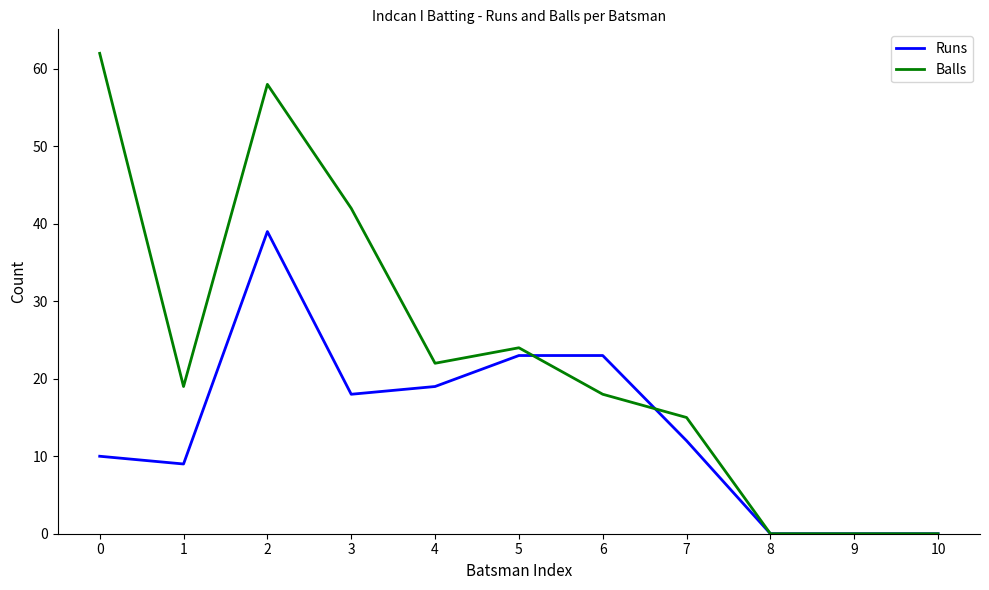

The value of Balls at 5 is 24. True or false?

True